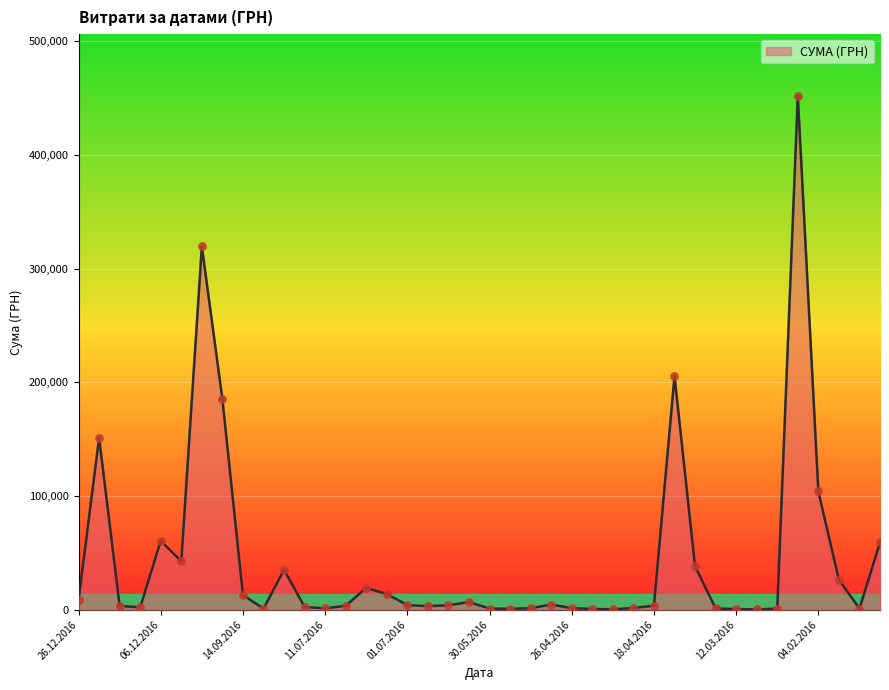

What is the maximum value shown in the chart?

452100.0